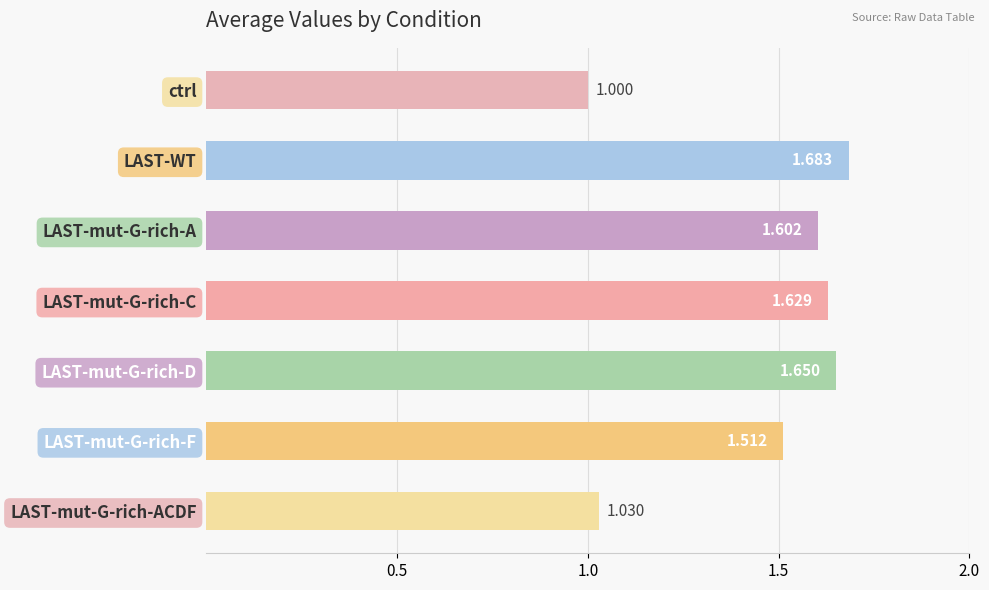

At which category does the chart reach its peak across all series?

LAST-WT